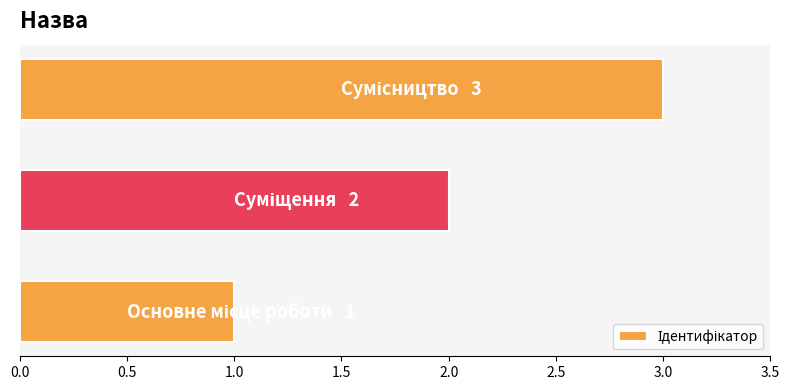

What is the greatest value displayed?

3